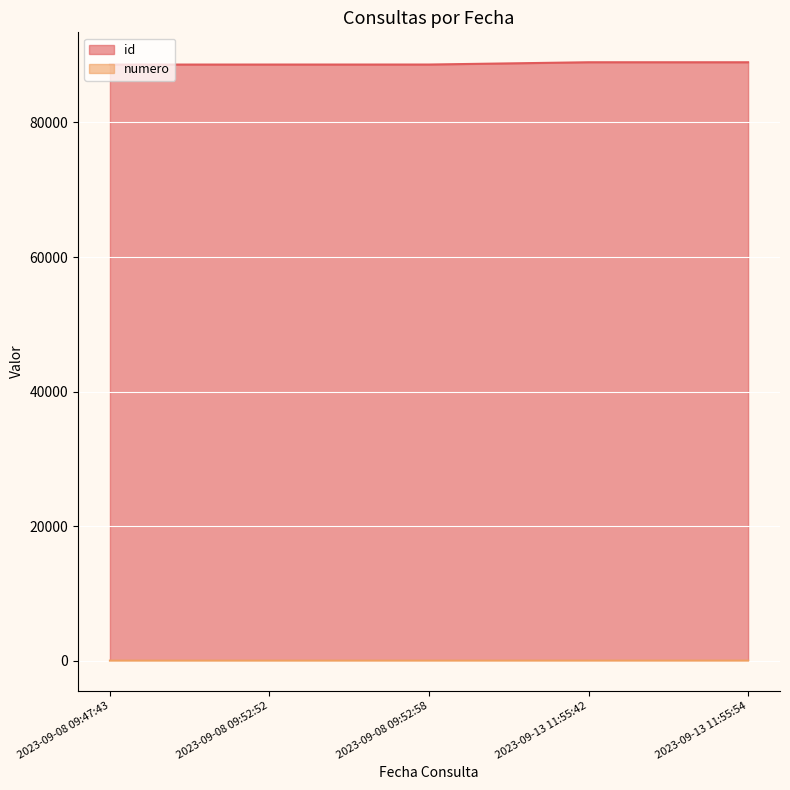

What is the value of the numero point at the 1st from the left?

1